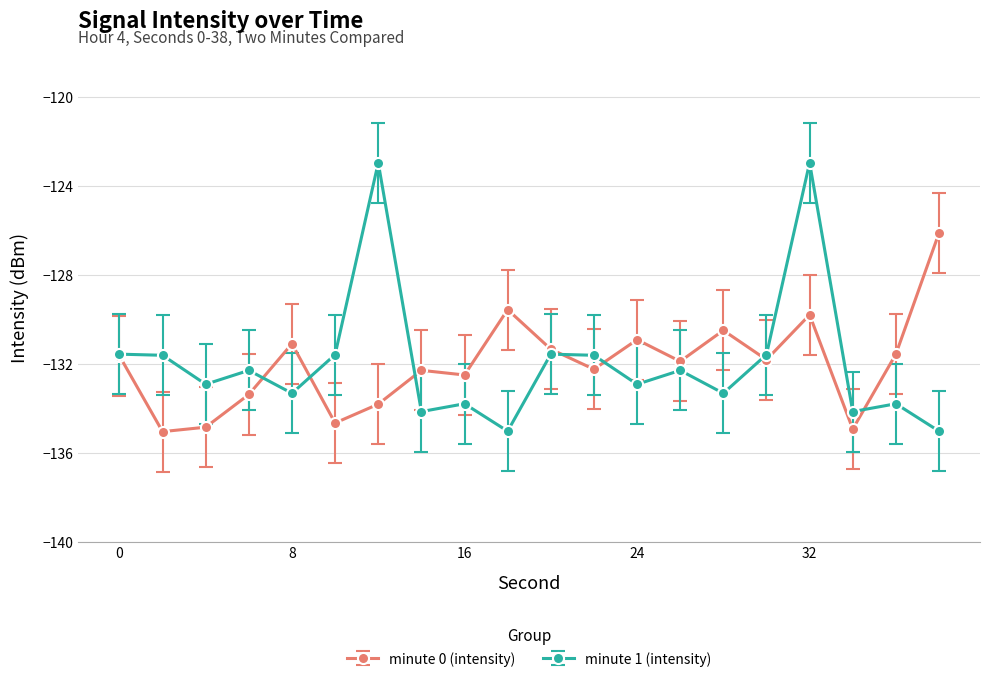

True or false: minute 0 (intensity) has more than 1 interior local peaks.

True